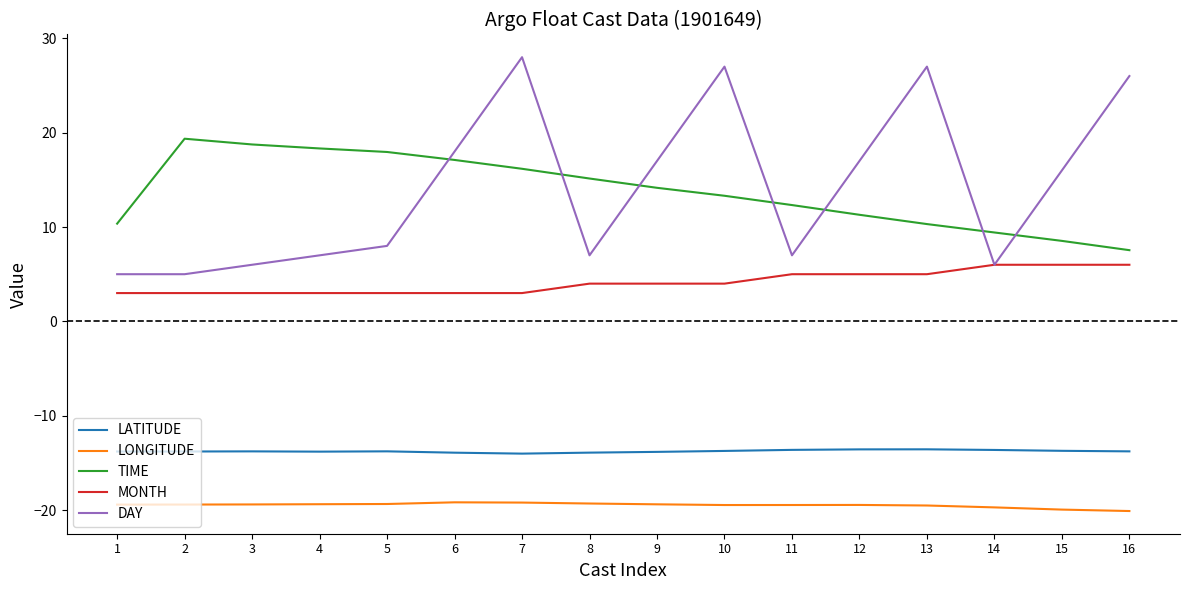

Between 3 and 6, which series saw the biggest shift?

DAY